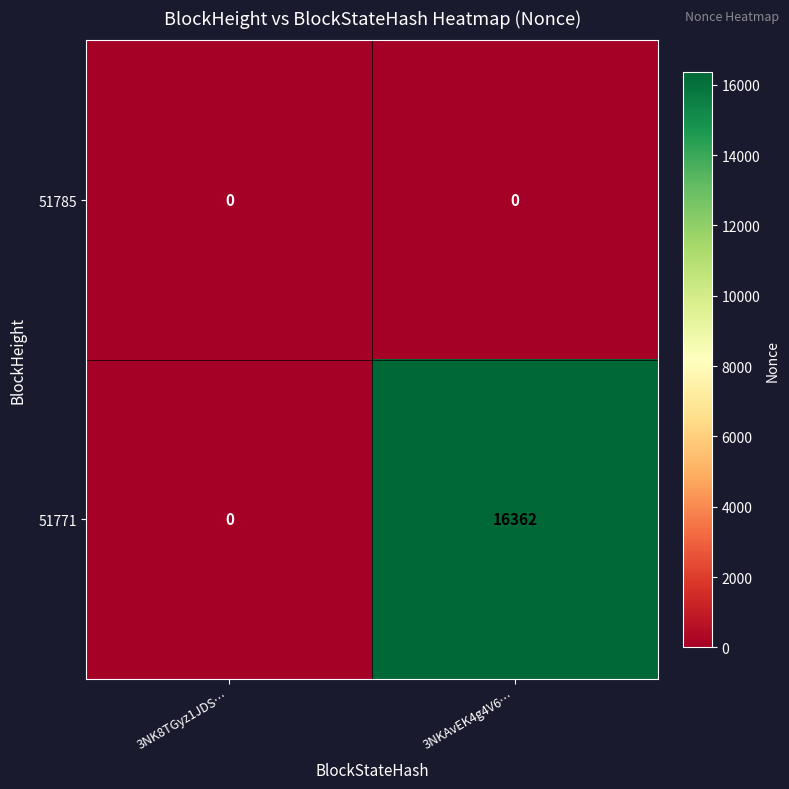

What is the average value of the 51771 series?

8181